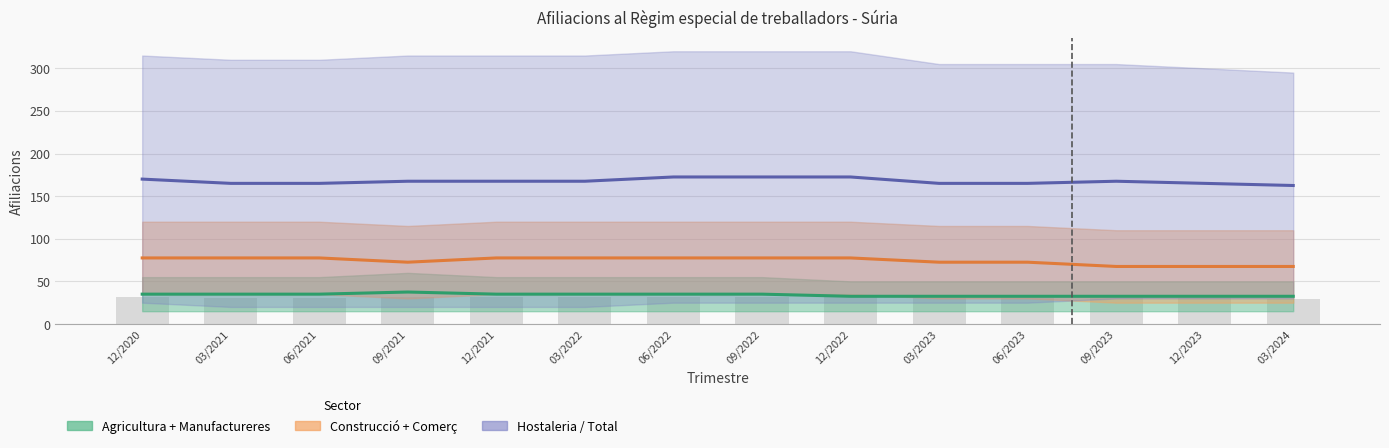

Is the value of Hostaleria at 09/2023 greater than the value of Agricultura at 03/2021?

Yes